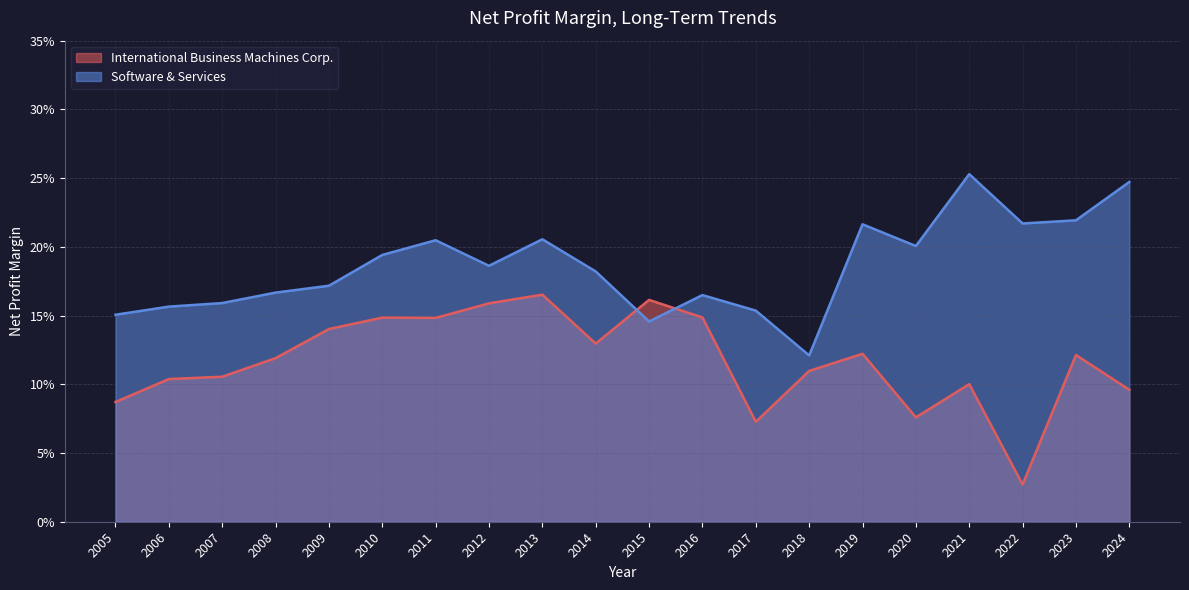

The International Business Machines Corp. series shows 0.2 at 2010. True or false?

False